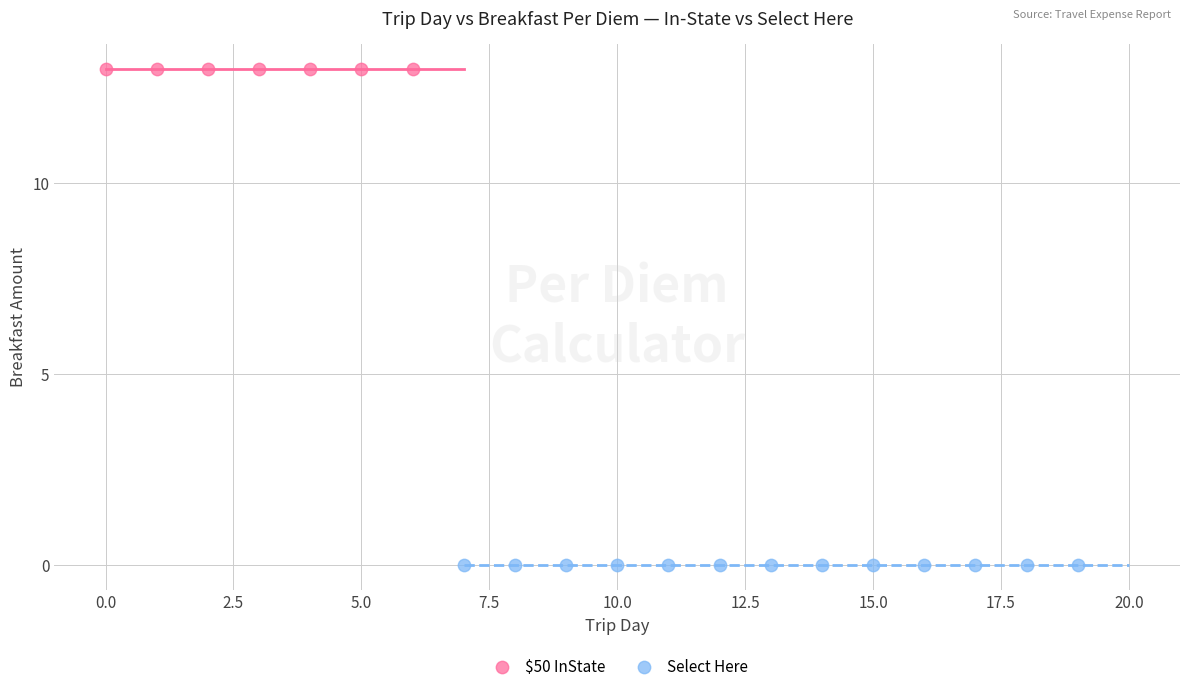

Which series contains the highest Y value?

$50 InState